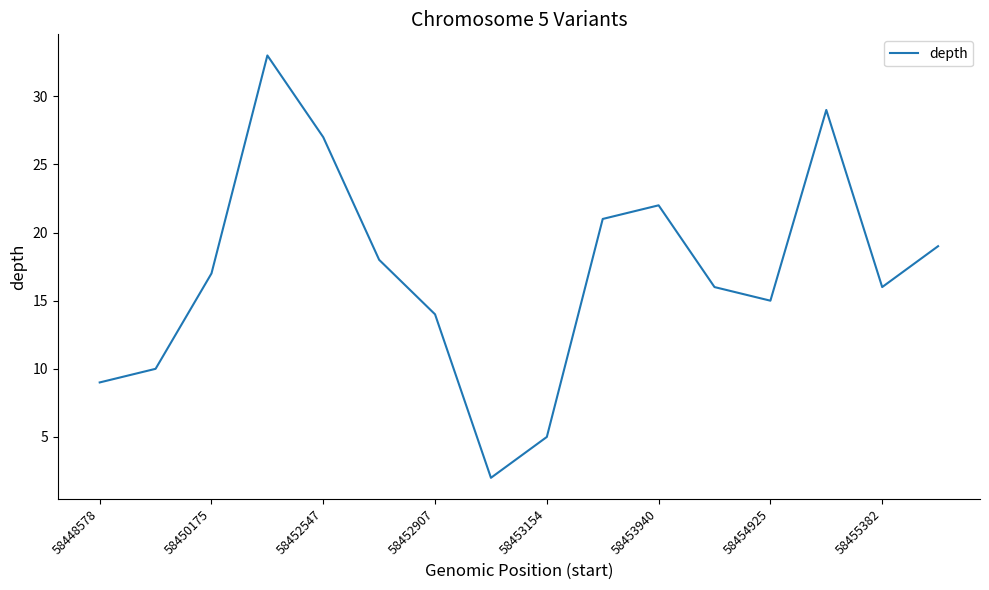

True or false: the data has more than 2 interior local peaks.

True